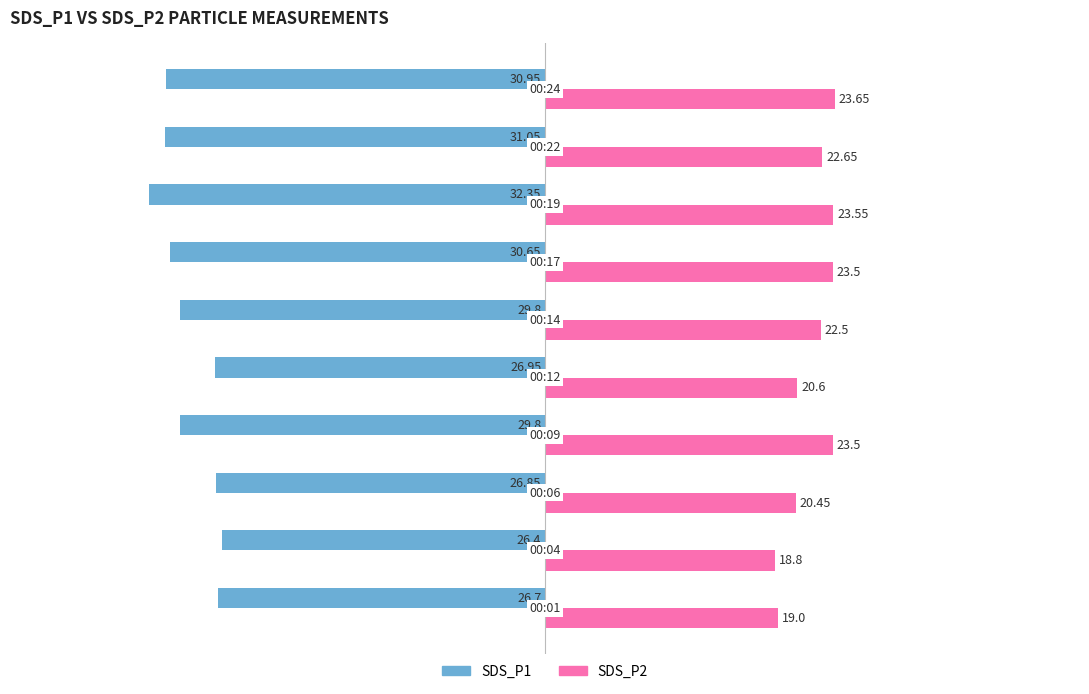

Which series has the largest total across all categories?

SDS_P2